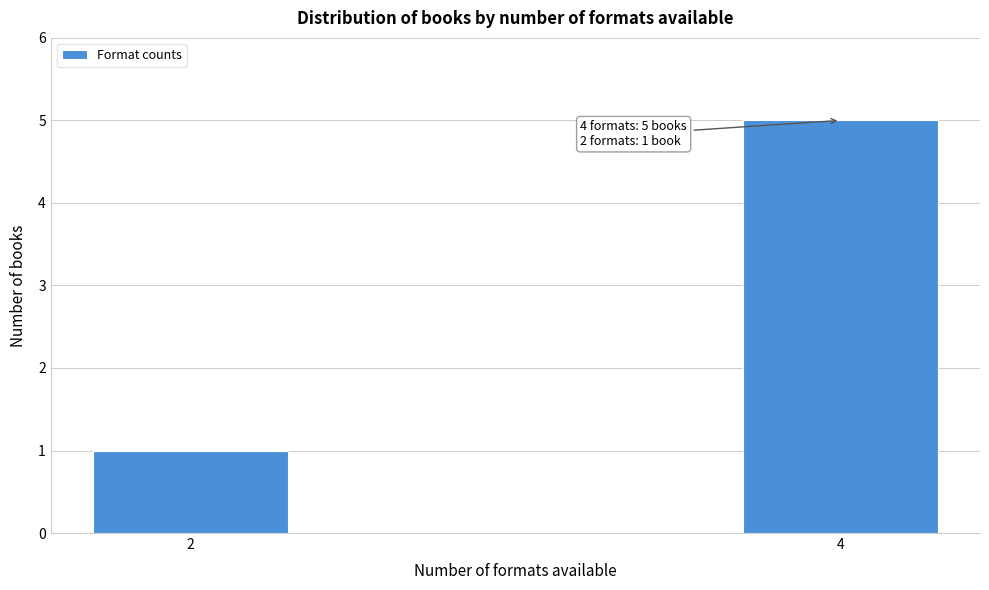

Reading left to right, what are all the values shown in this chart?

2=1	4=5